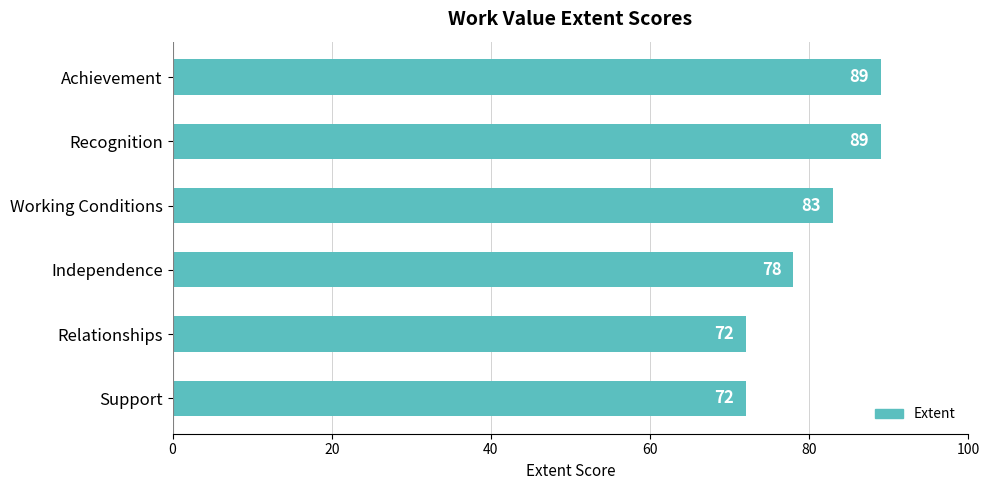

How many bars are there in total?

6